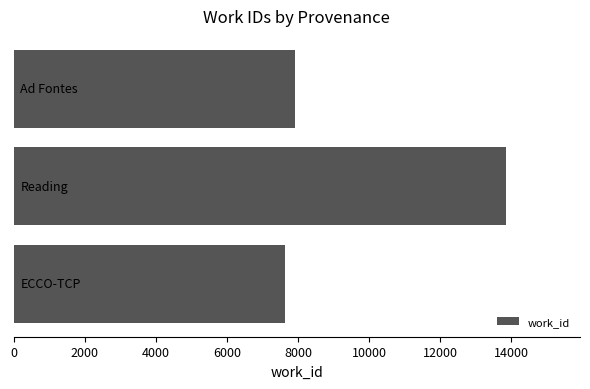

What is the sum of all values?

29377